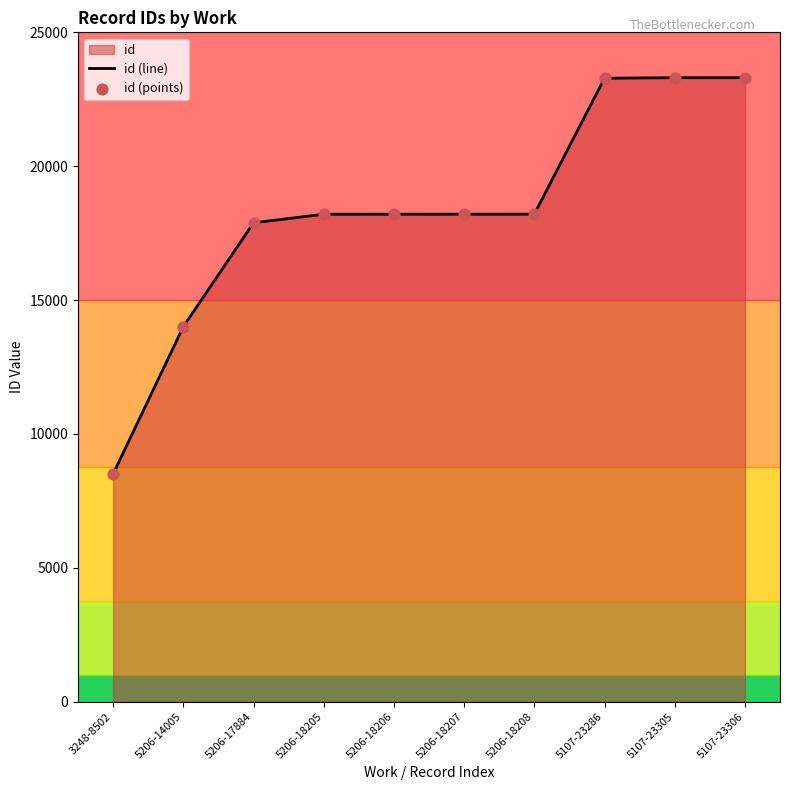

What is the difference between the values at 5206-18206 and 5107-23286?

5080